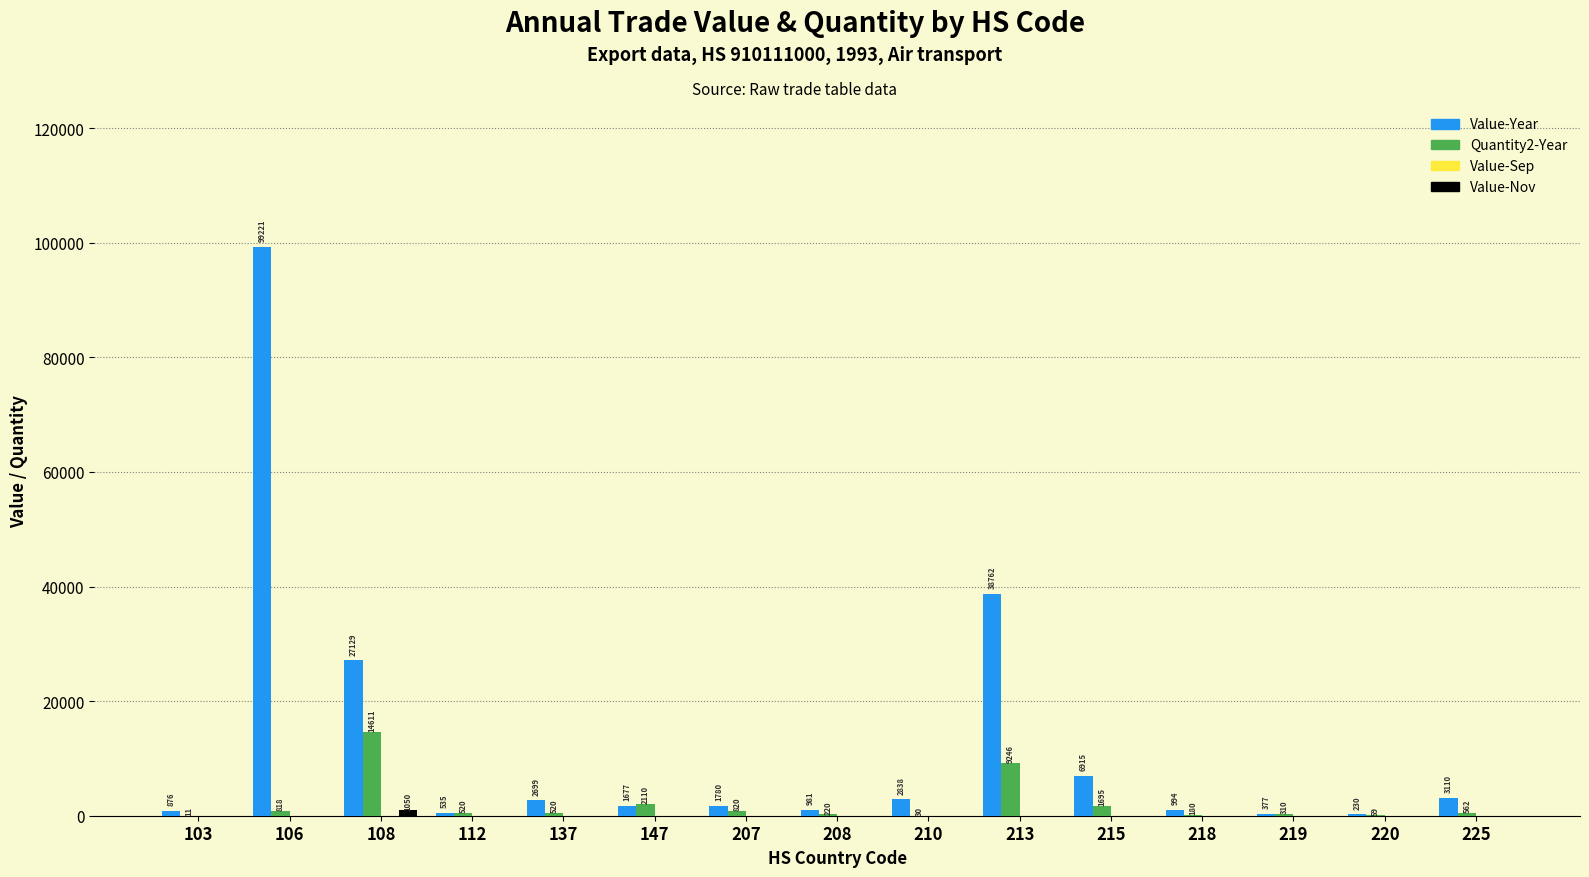

Which series has the largest total across all categories?

Value-Year